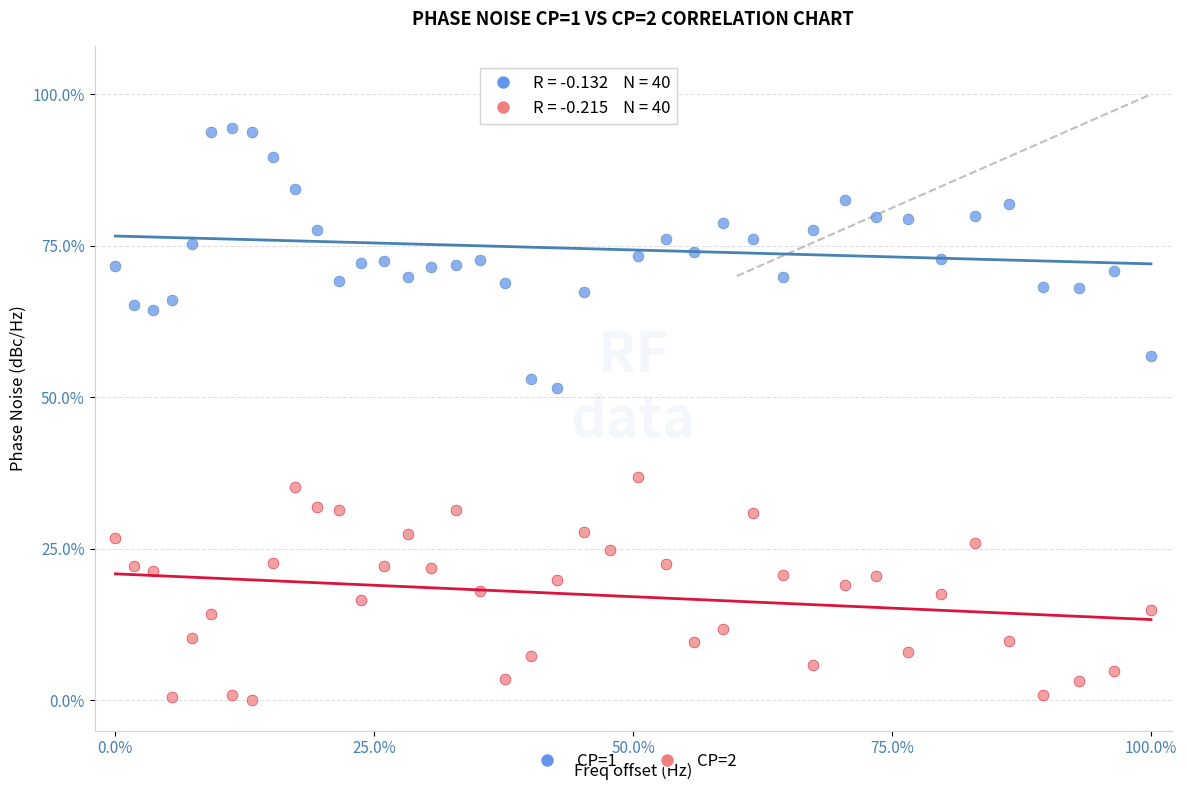

What is the X range (max minus min) for the scatter plot?

100.0